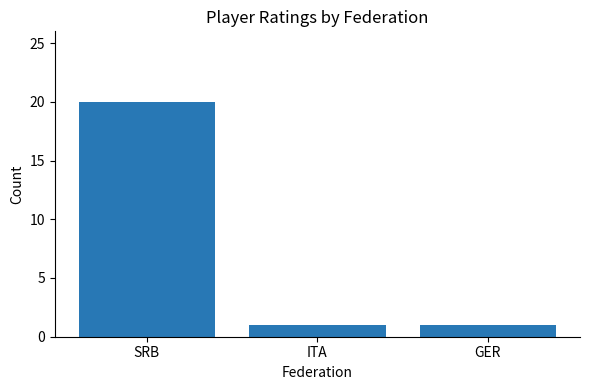

Is it true that the value at GER is 1?

True